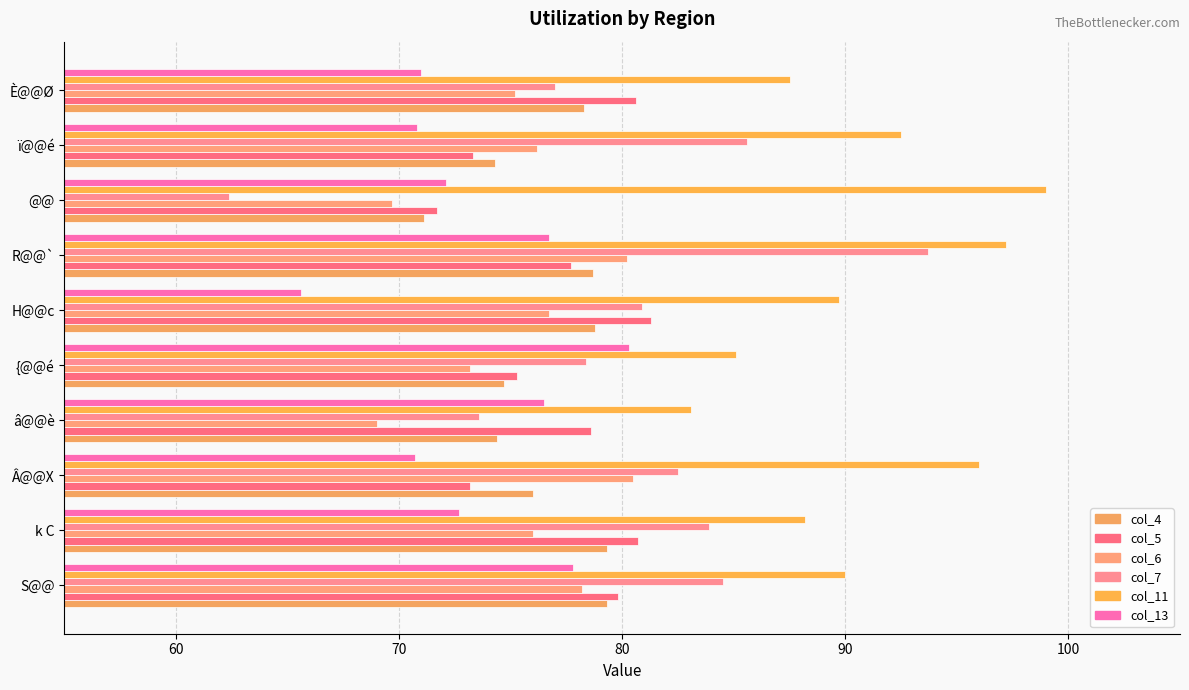

What are all the series names shown in the legend?

col_4, col_5, col_6, col_7, col_11, col_13